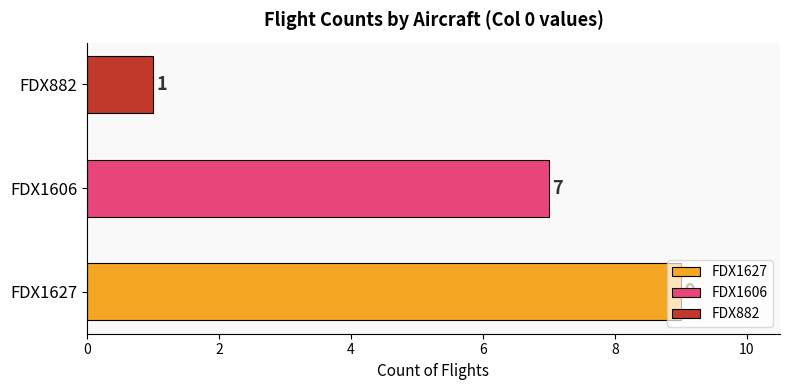

Where is the data nearest to the value 5?

FDX1606